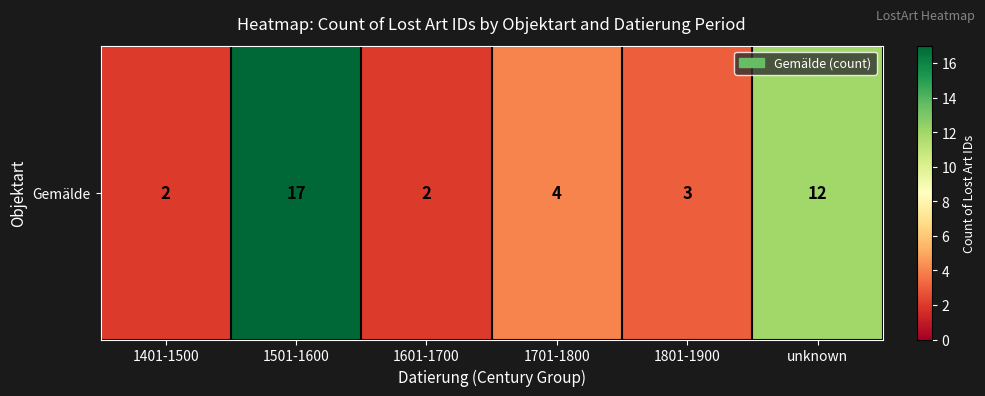

Is it true that the value at unknown is 5?

False